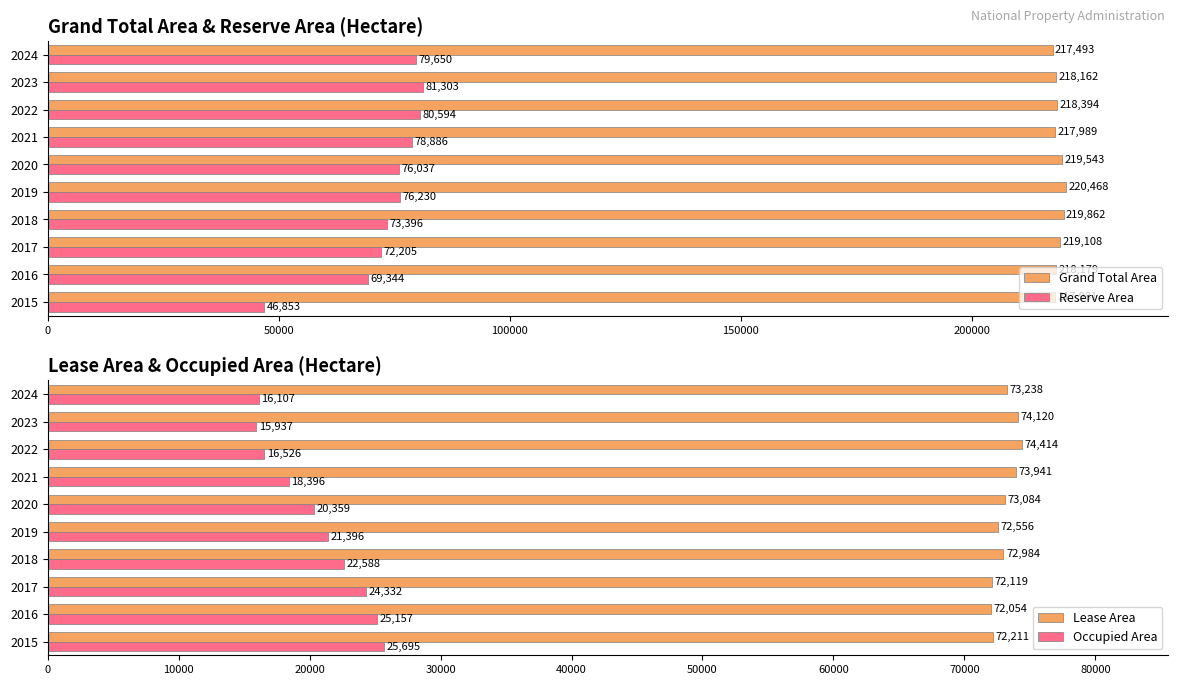

What is the sum of all Grand Total Area values?

2187179